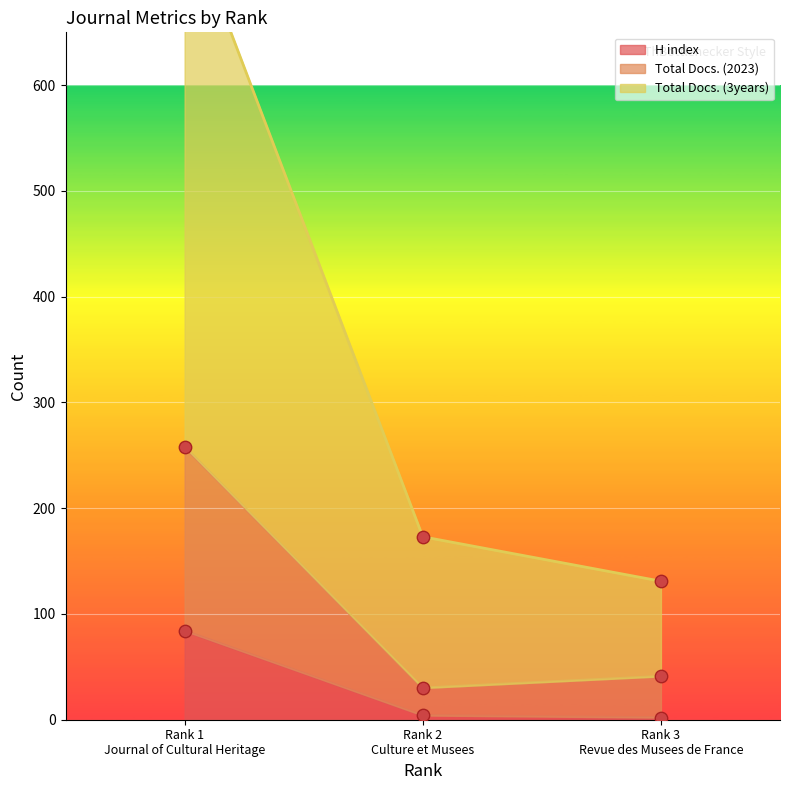

What are all the series names shown in the legend?

H index, Total Docs. (2023), Total Docs. (3years)